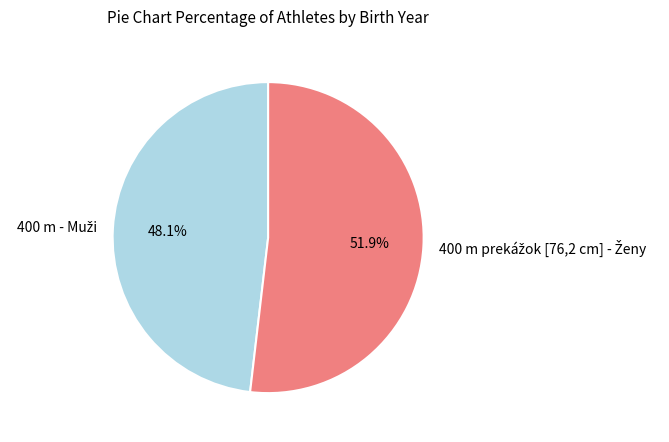

Is there a majority slice in this chart?

Yes